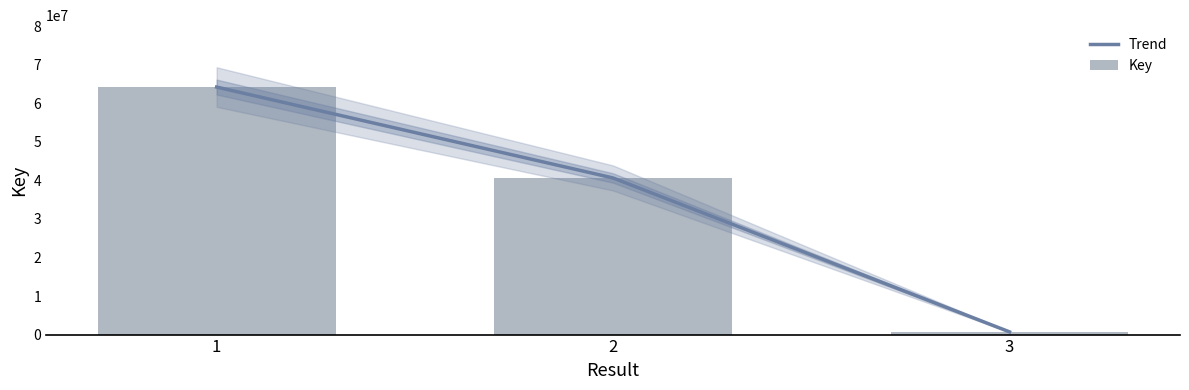

Rank the categories by value from lowest to highest.

3, 2, 1